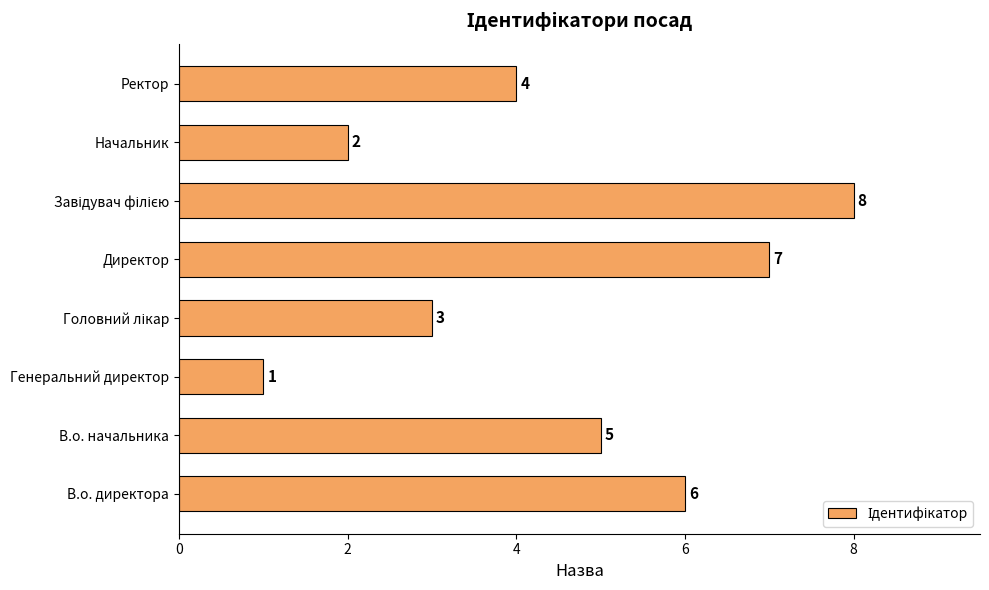

Which label corresponds to the smallest value in the chart?

Генеральний директор